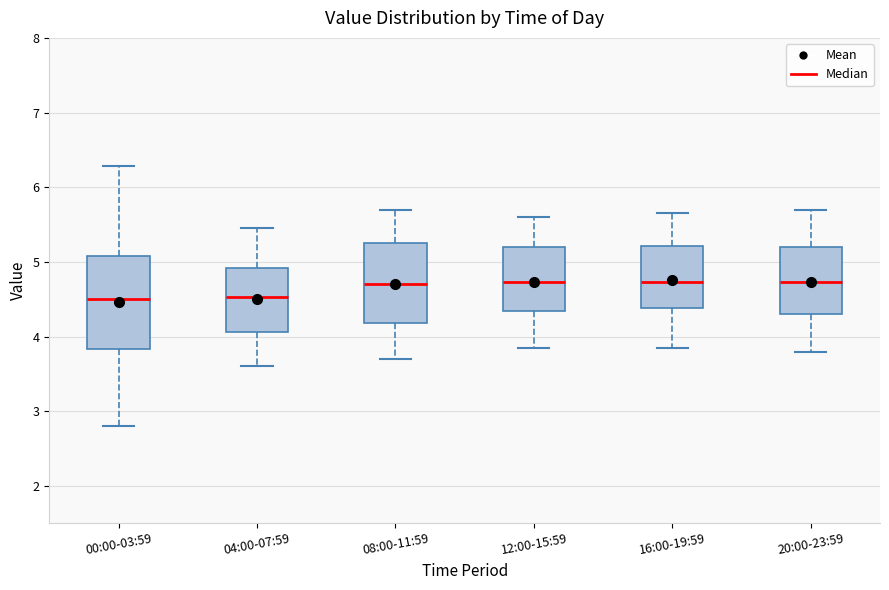

Reading left to right, transcribe this box plot: for each box, give where its median line is, the range the box spans, and where its two whiskers end, as read against the y-axis. The values are not printed on the chart, so give them approximately, as read against the axis.

00:00-03:59: median 4.5, box 3.8 to 5.1, whiskers 2.8 to 6.3
04:00-07:59: median 4.5, box 4.1 to 4.9, whiskers 3.6 to 5.5
08:00-11:59: median 4.7, box 4.2 to 5.3, whiskers 3.7 to 5.7
12:00-15:59: median 4.7, box 4.3 to 5.2, whiskers 3.9 to 5.6
16:00-19:59: median 4.7, box 4.4 to 5.2, whiskers 3.9 to 5.7
20:00-23:59: median 4.7, box 4.3 to 5.2, whiskers 3.8 to 5.7